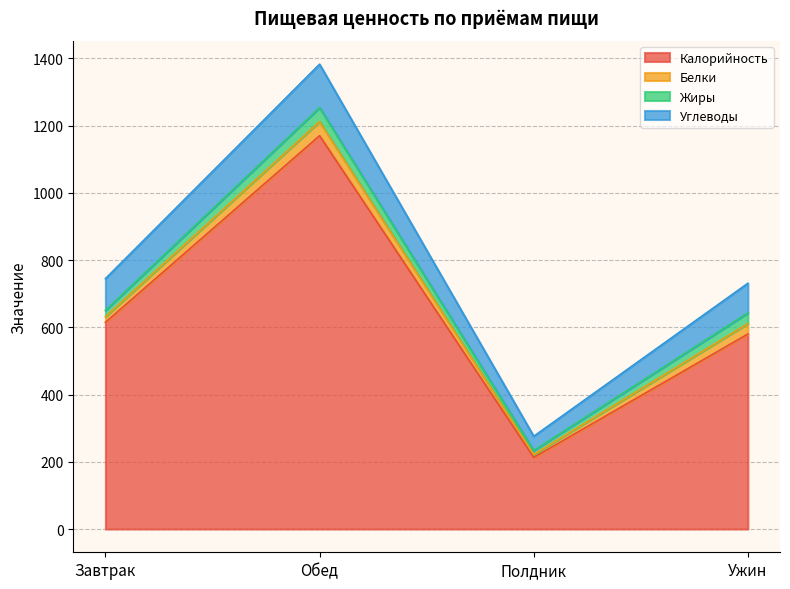

At which category does the chart reach its peak across all series?

Обед